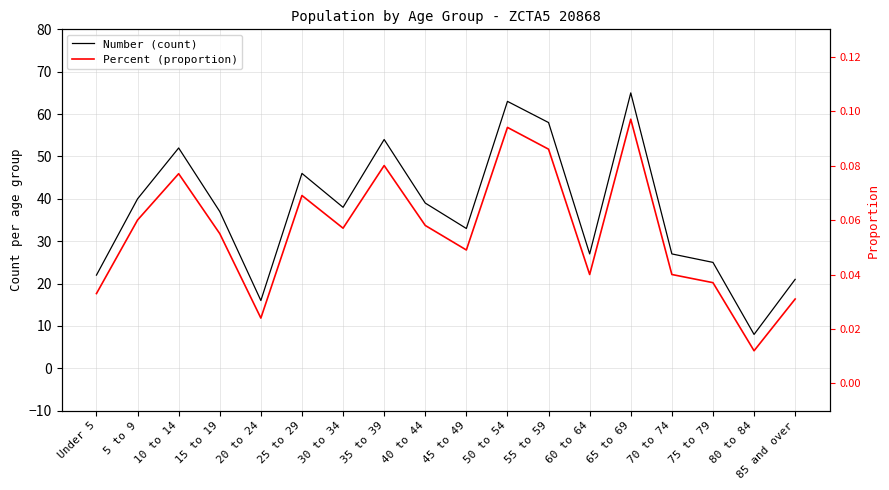

The value of Percent (proportion) at 25 to 29 is 0.1. True or false?

False